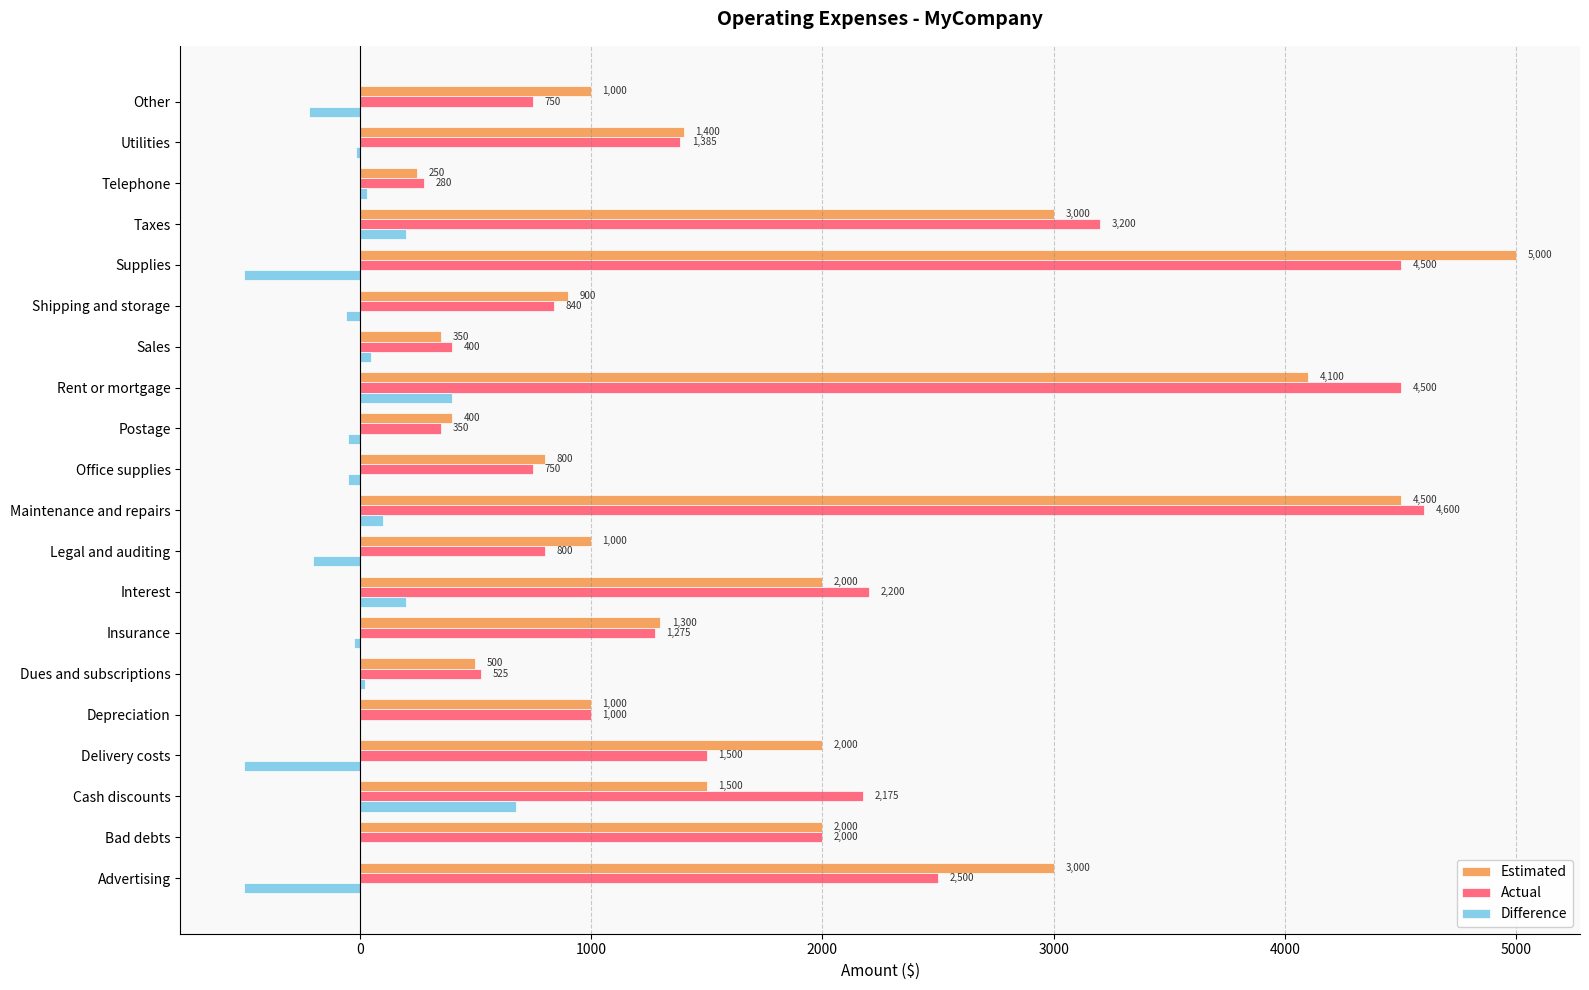

What is the sum of all Actual values?

35530